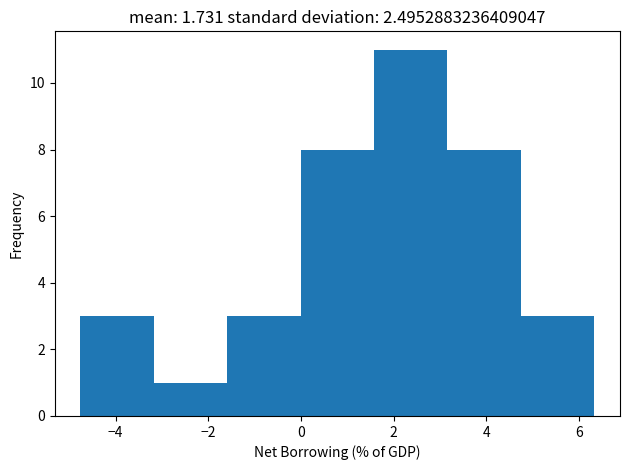

Reading left to right, transcribe this chart: for each bar, give the range it covers on the x-axis and its height. Neither the bar edges nor the heights are printed on the chart, so give them approximately, as read against the axes.

-4.8 to -3.2: 3
-3.2 to -1.6: 1
-1.6 to 0.0: 3
0.0 to 1.6: 8
1.6 to 3.2: 11
3.2 to 4.8: 8
4.8 to 6.4: 3